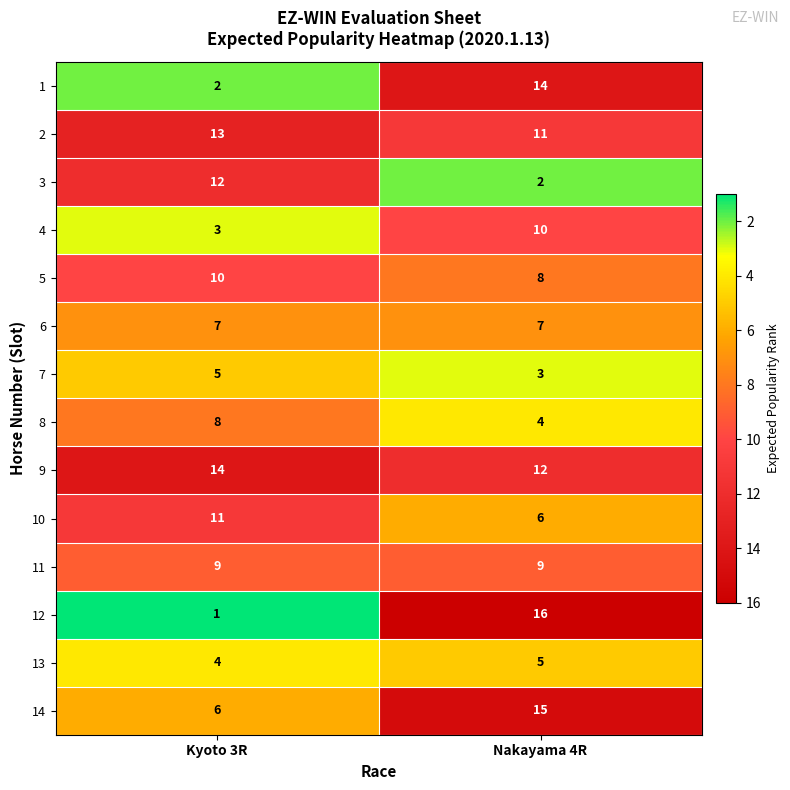

Rank the series at Kyoto 3R from highest to lowest value.

9, 2, 3, 10, 5, 11, 8, 6, 14, 7, 13, 4, 1, 12